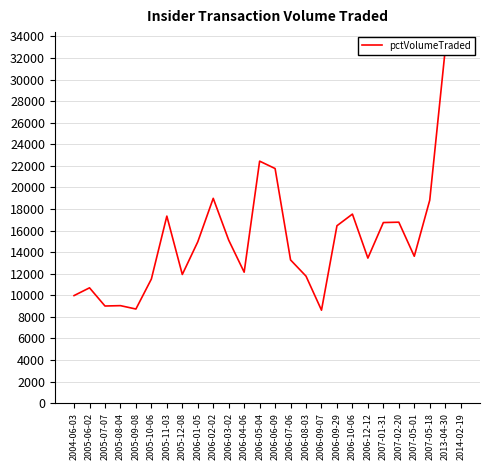

At which category does the data reach its first local valley?

2005-07-07